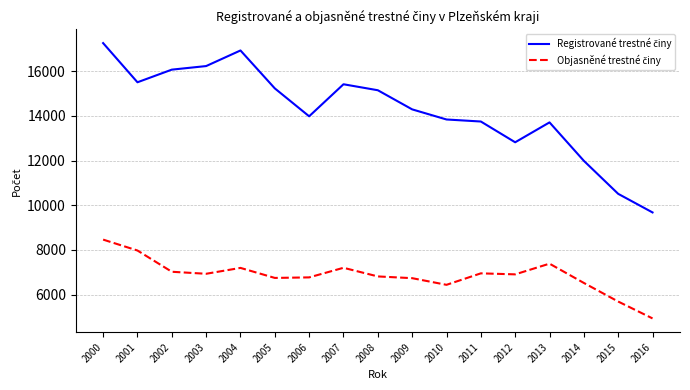

Which category has the lowest value across all series?

2016